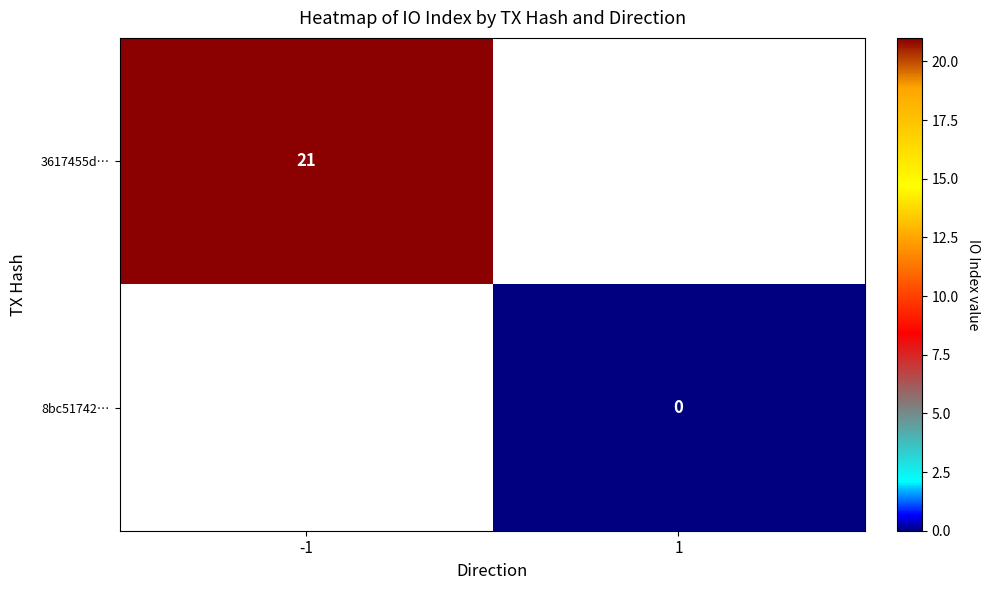

True or false: 3617455d… has a value of 21 at -1.

True